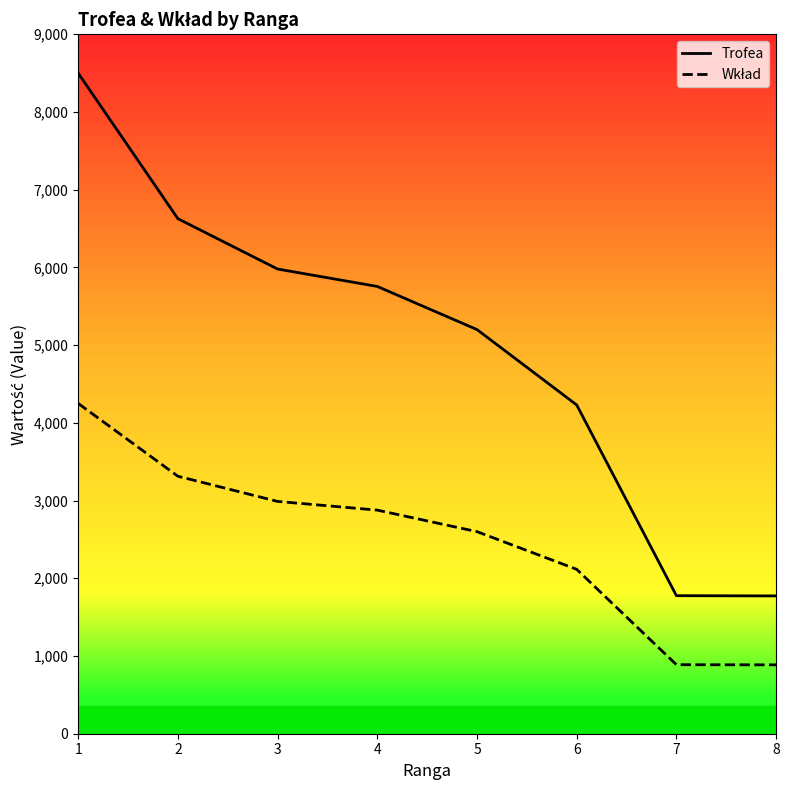

What is the minimum value shown in the chart?

886